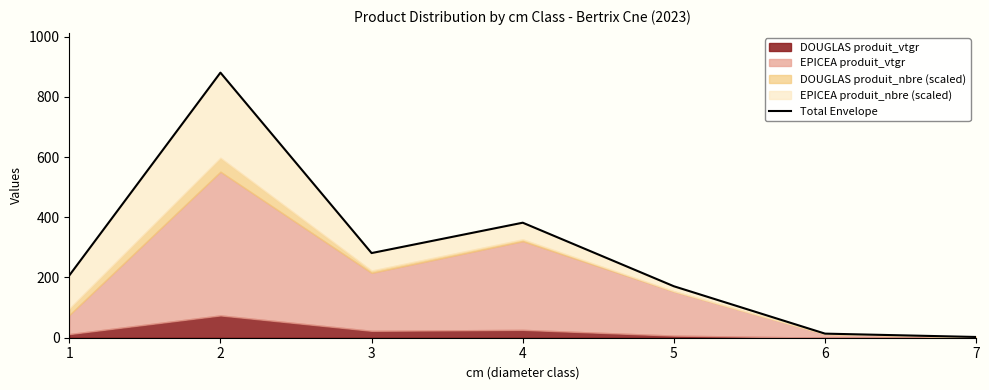

The chart shows a value of 303.8 at 1. True or false?

False